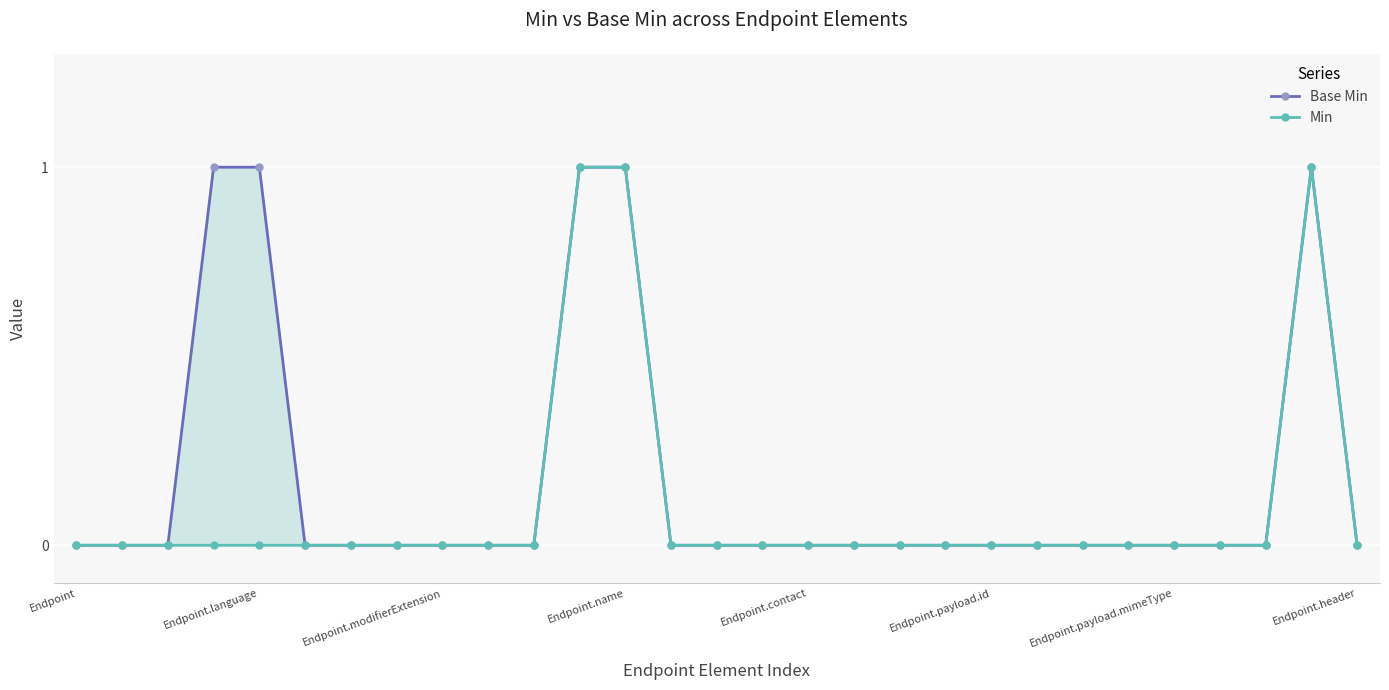

True or false: Base Min and Min intersect in this chart.

False